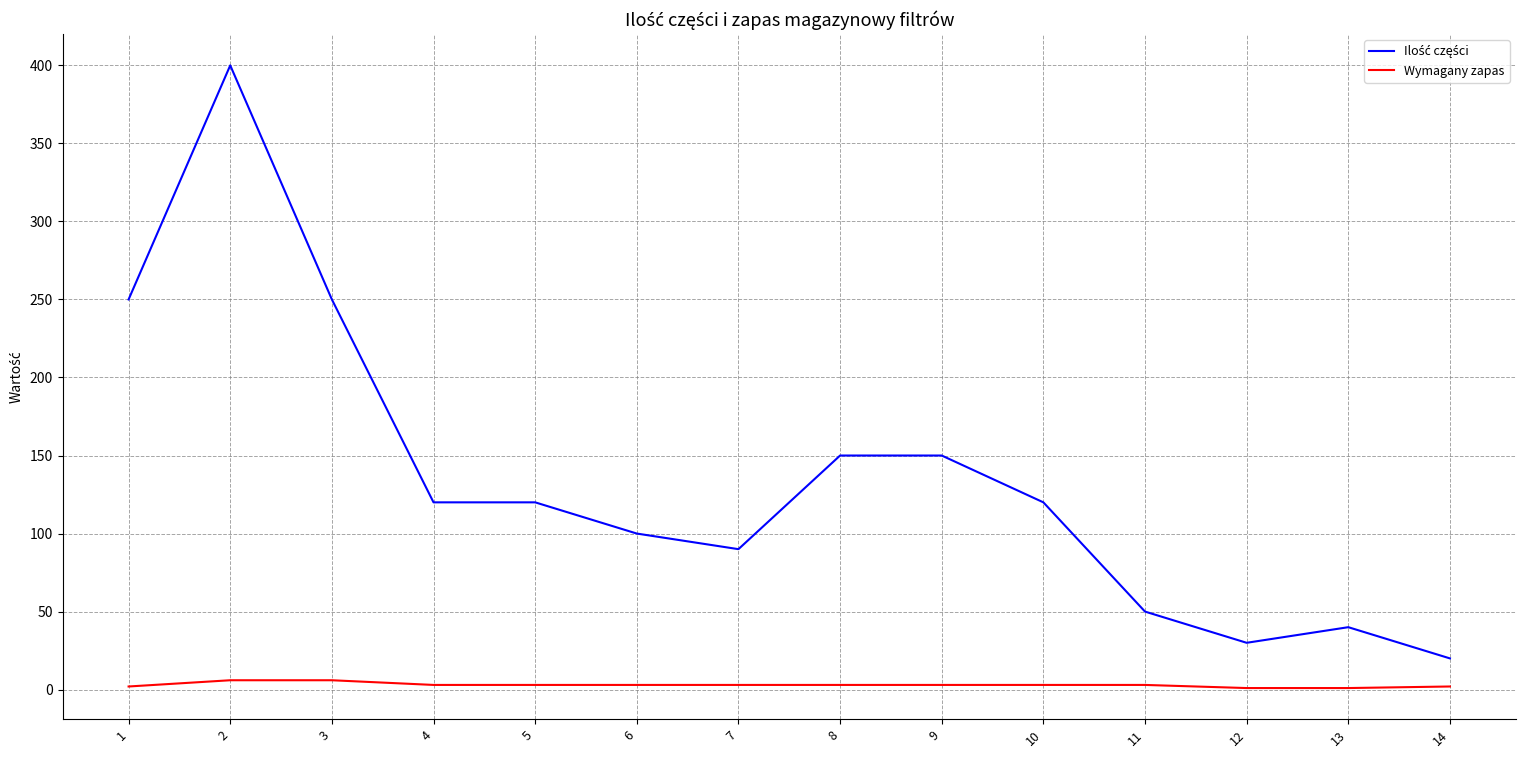

The value of Wymagany zapas at 6 is 4. True or false?

False